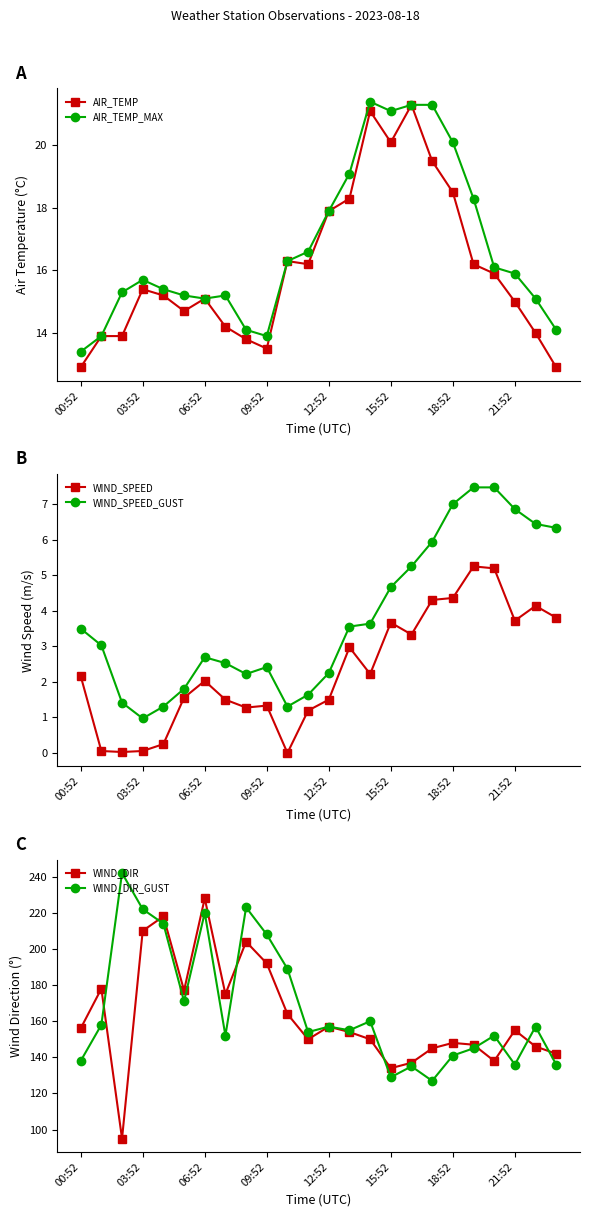

Does the chart display data point markers on the line(s)?

Yes